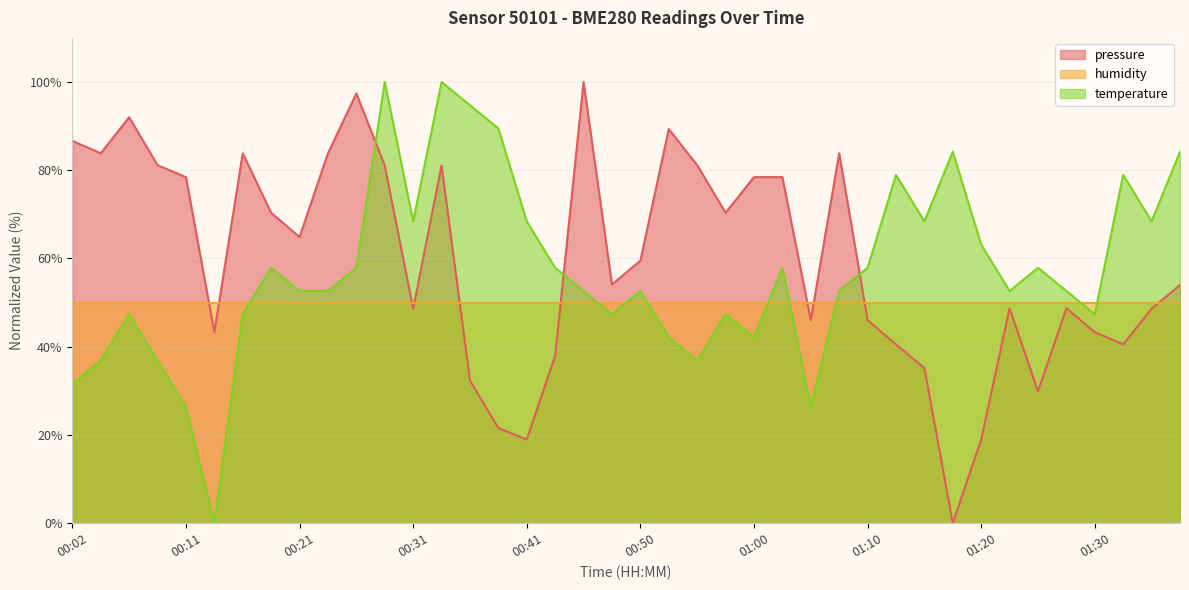

Where is the first local minimum for pressure?

00:04